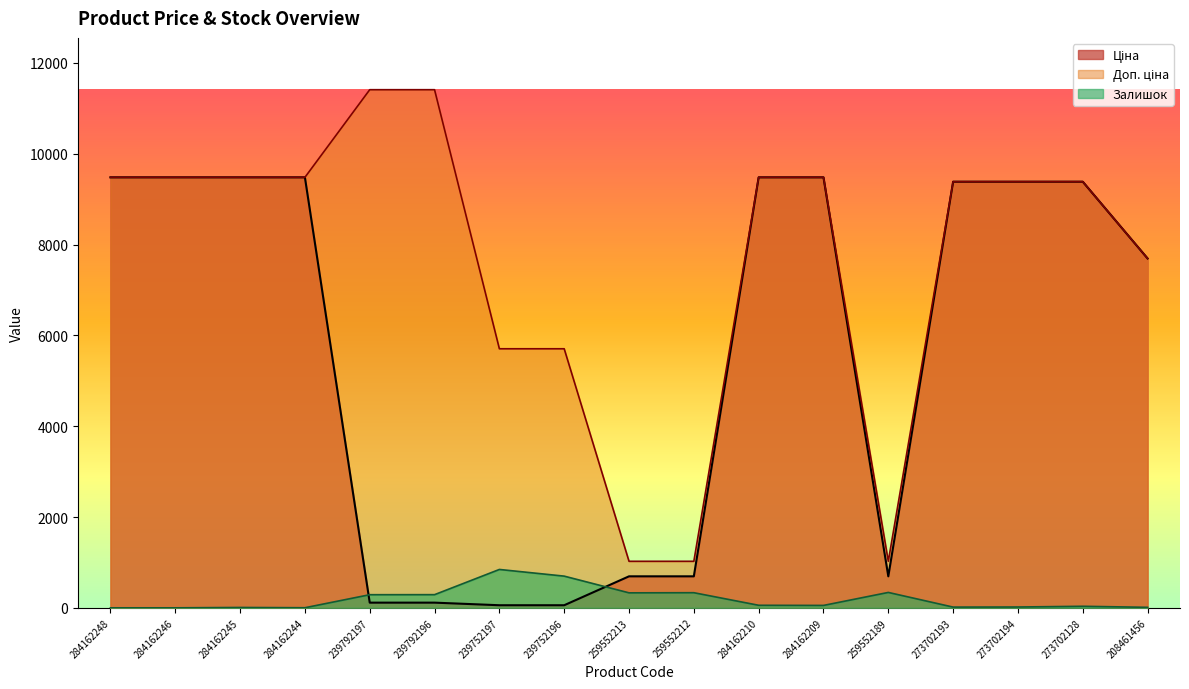

What is the sum of the Ціна values at 284162244 and 284162209?

18960.1